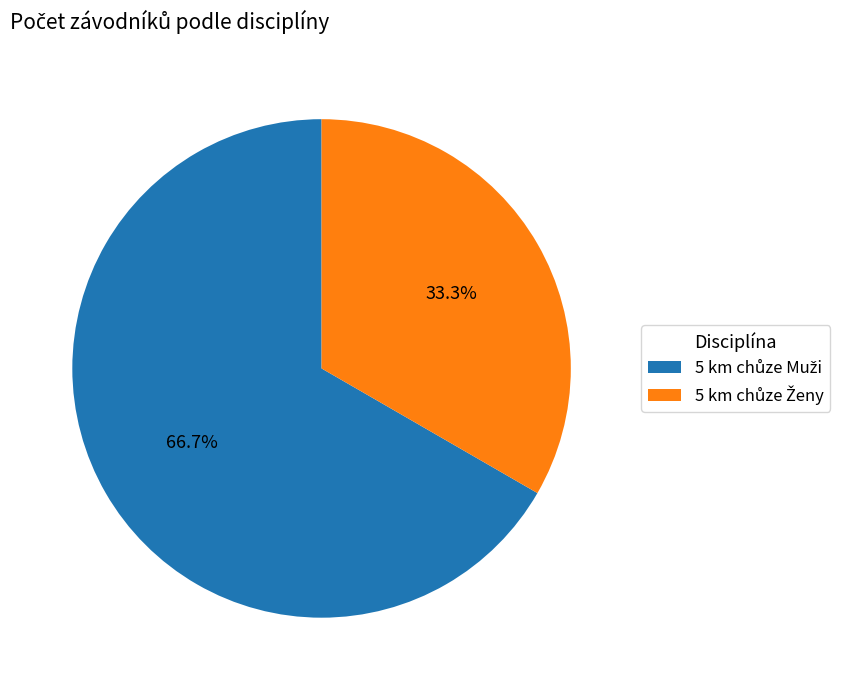

Is there any slice that represents more than half of the pie?

Yes